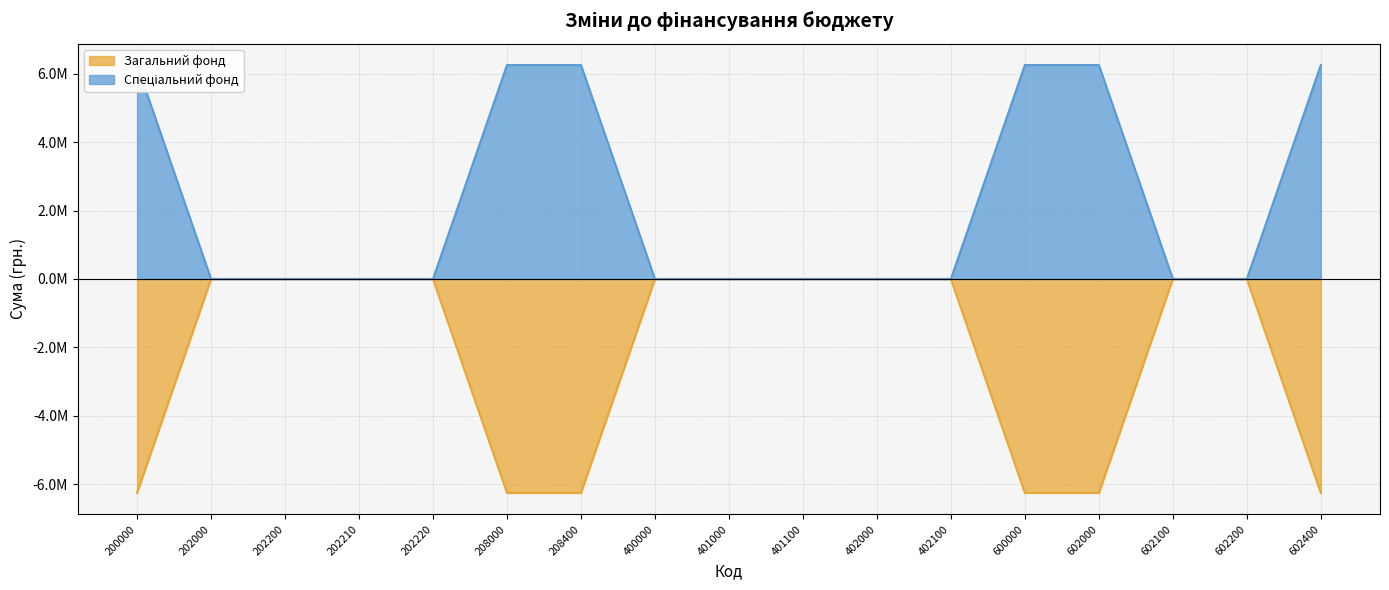

What is the spread (max minus min) of values at 200000?

12500000